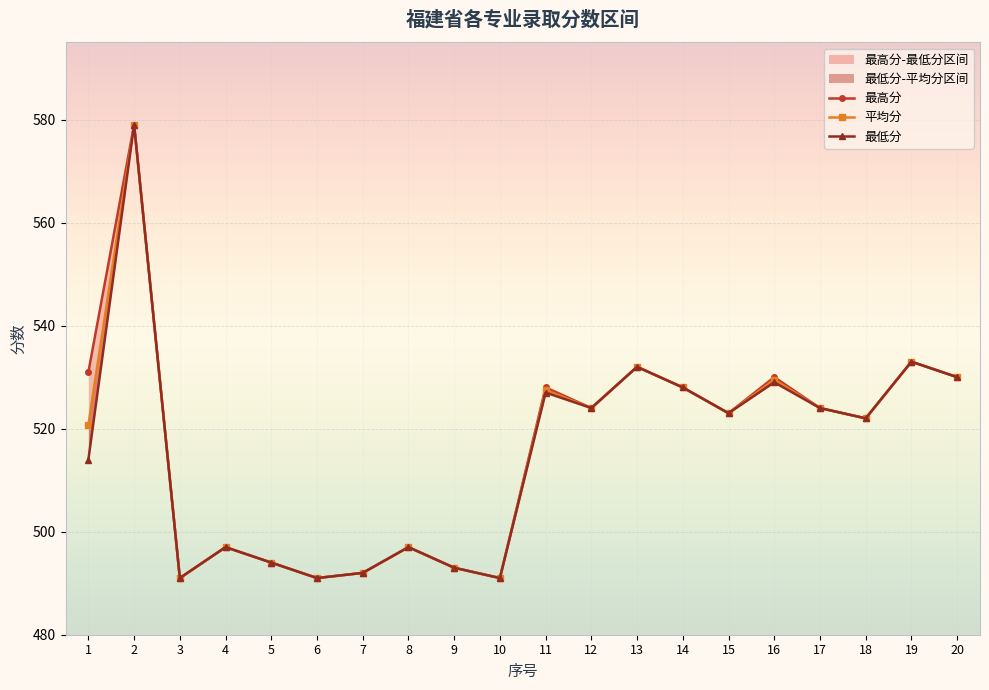

The 平均分 series shows 738.2 at 6. True or false?

False